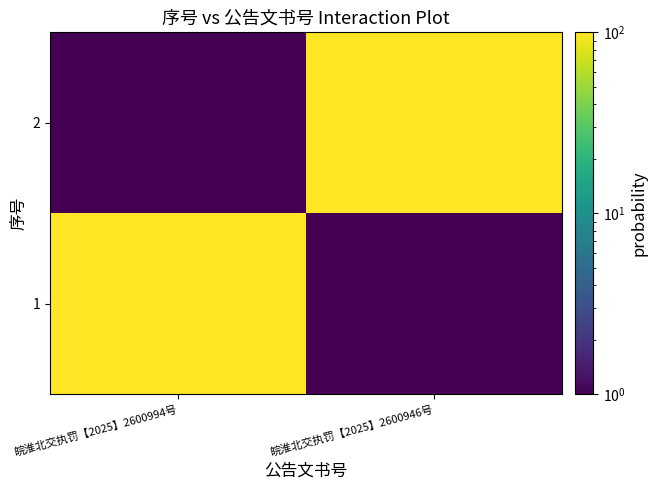

At 皖淮北交执罚【2025】2600946号, list the series in order from smallest to largest.

1, 2